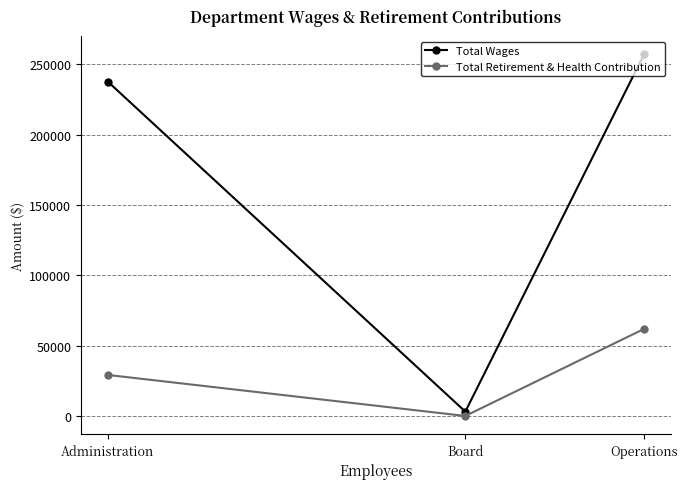

At which category is the sum across all series the highest?

Operations